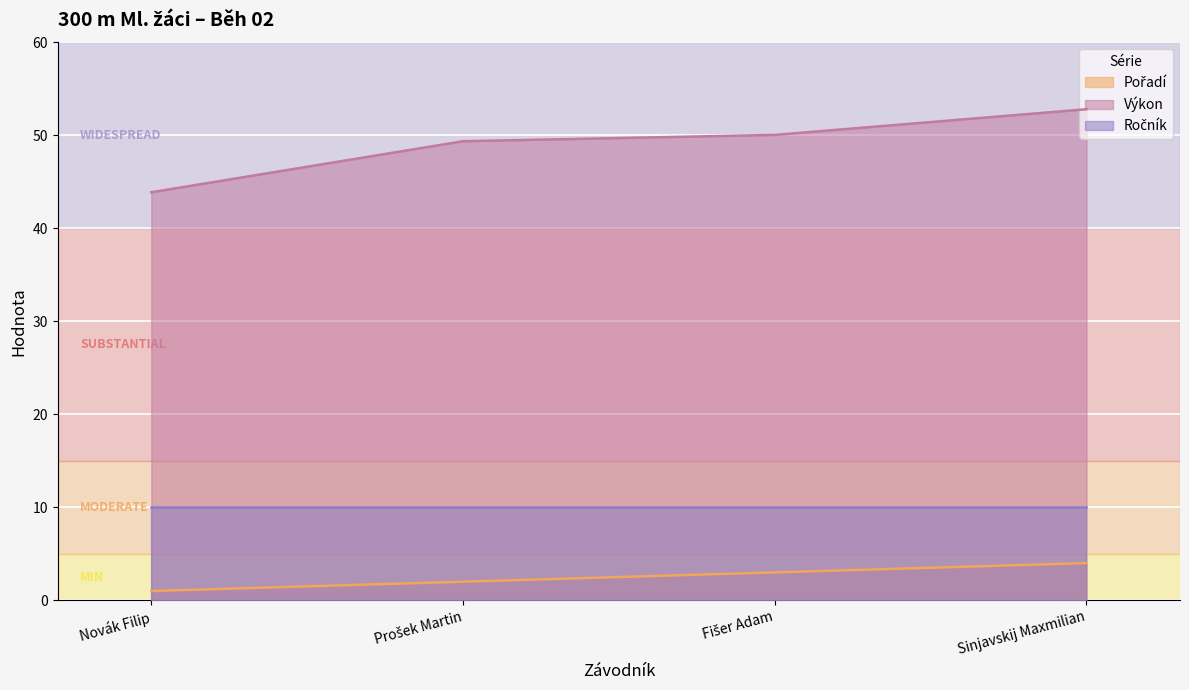

What is the greatest value displayed?

52.8